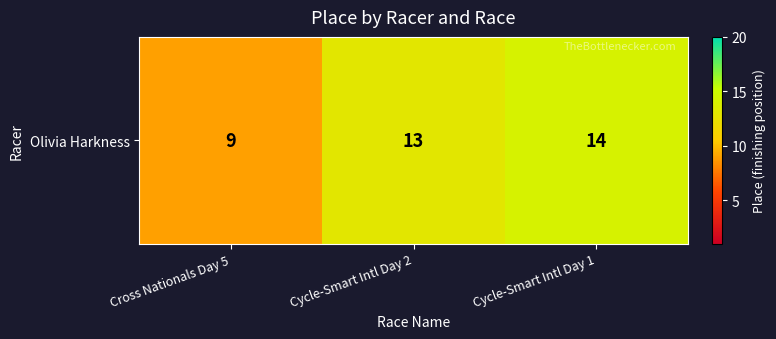

Count the number of data series in this chart.

1